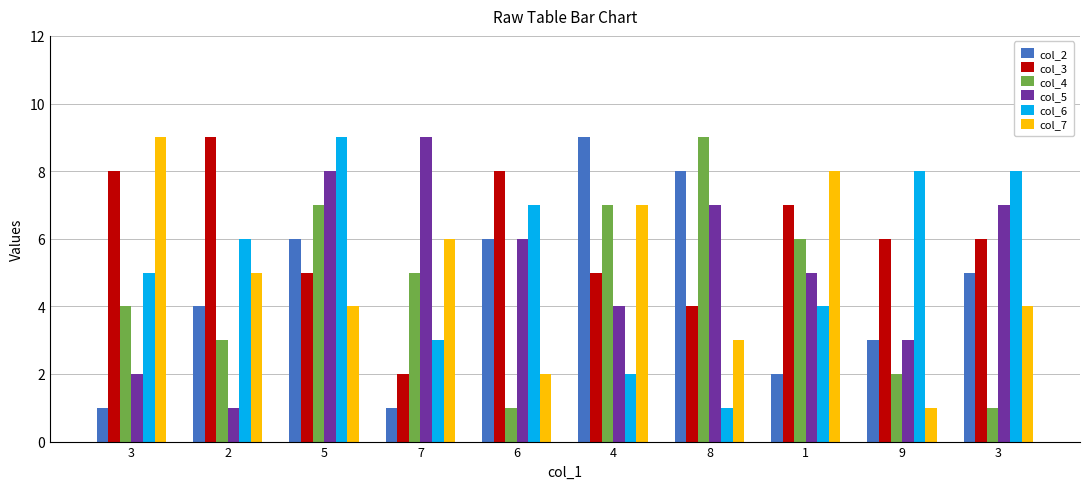

Reading right to left, transcribe all the data shown in this chart.

col_2: 5	3	2	8	9	6	1	6	4	1
col_3: 6	6	7	4	5	8	2	5	9	8
col_4: 1	2	6	9	7	1	5	7	3	4
col_5: 7	3	5	7	4	6	9	8	1	2
col_6: 8	8	4	1	2	7	3	9	6	5
col_7: 4	1	8	3	7	2	6	4	5	9